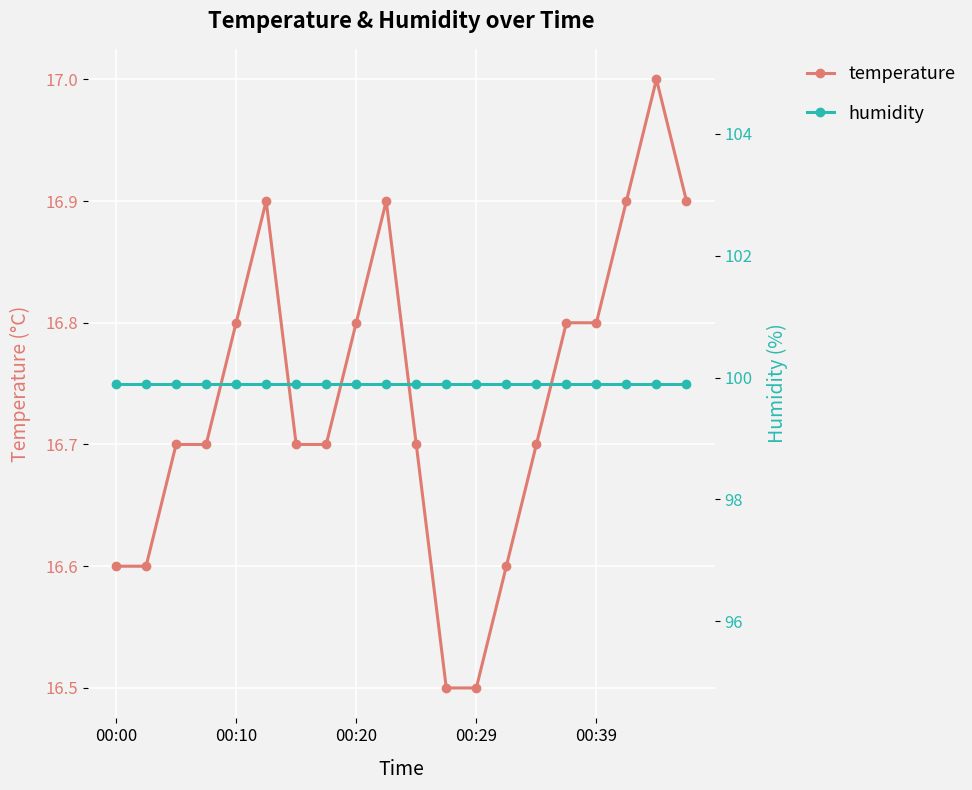

Is it true that temperature equals 26.7 at 00:20?

False